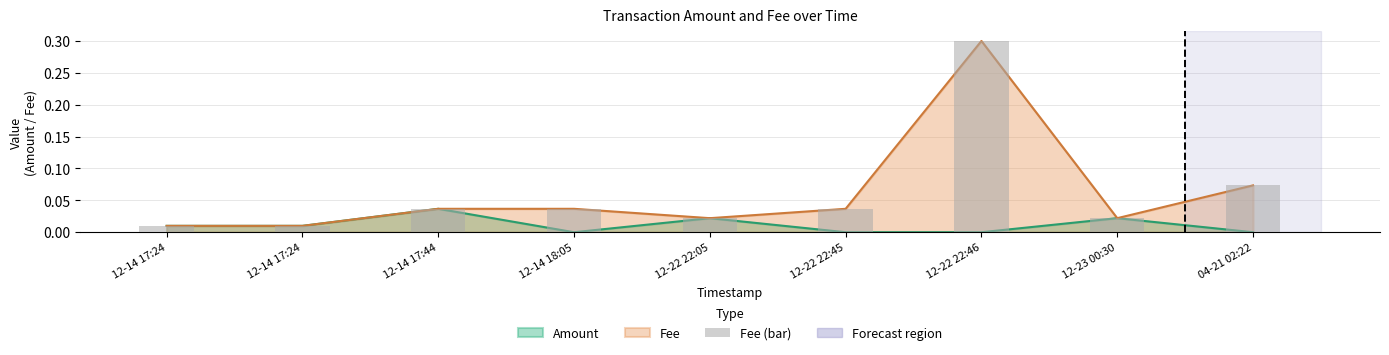

What is the change in value from 12-14 17:24 to 12-22 22:46?

+0.3